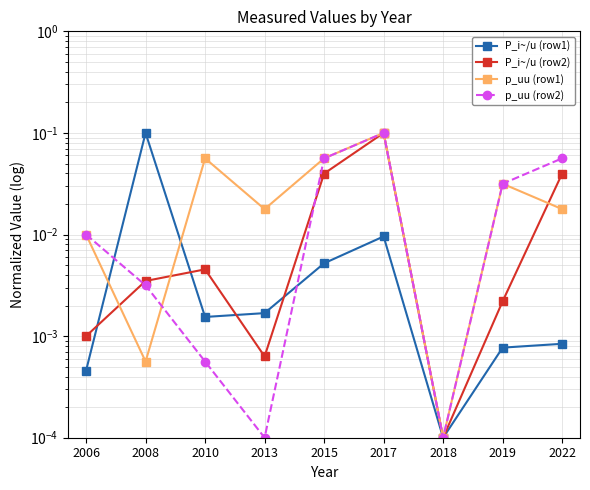

Rank the series by their maximum value, from lowest to highest.

P_i~/u (row1), P_i~/u (row2), p_uu (row1), p_uu (row2)